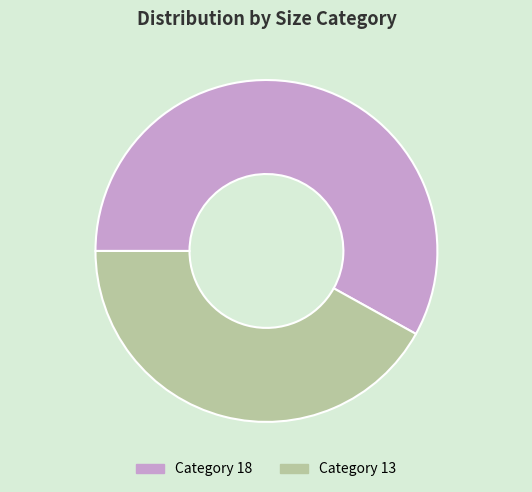

Does any single category account for the majority?

Yes